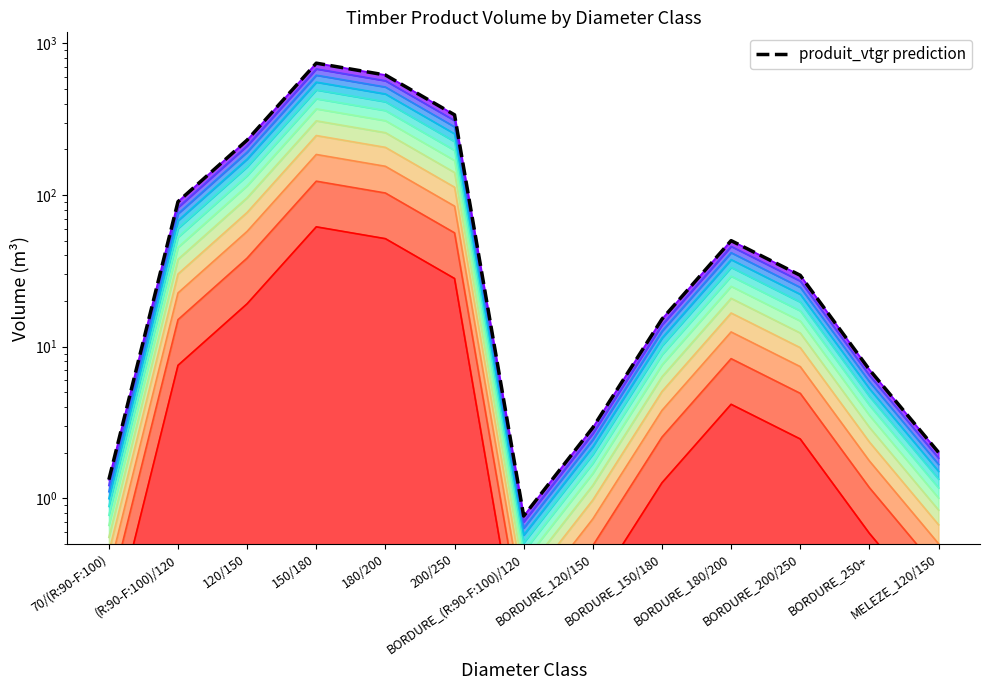

What position from the left is BORDURE_180/200?

10